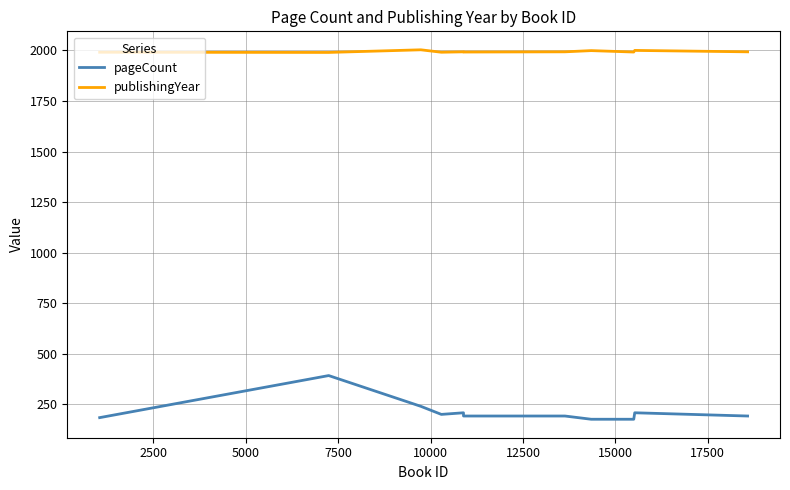

What is the minimum value shown in the chart?

176